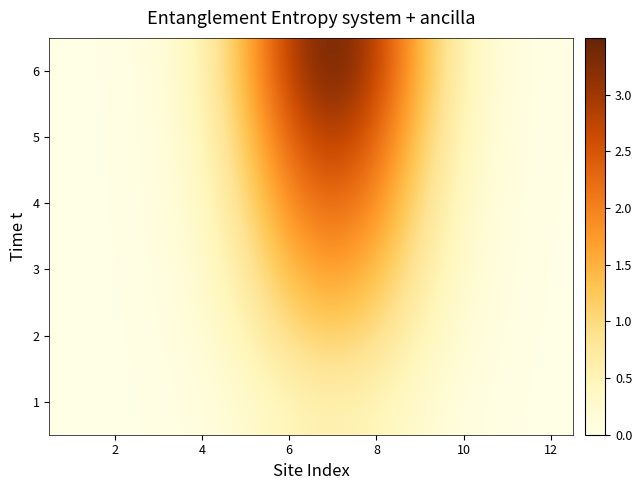

Count the number of categories in the chart.

12